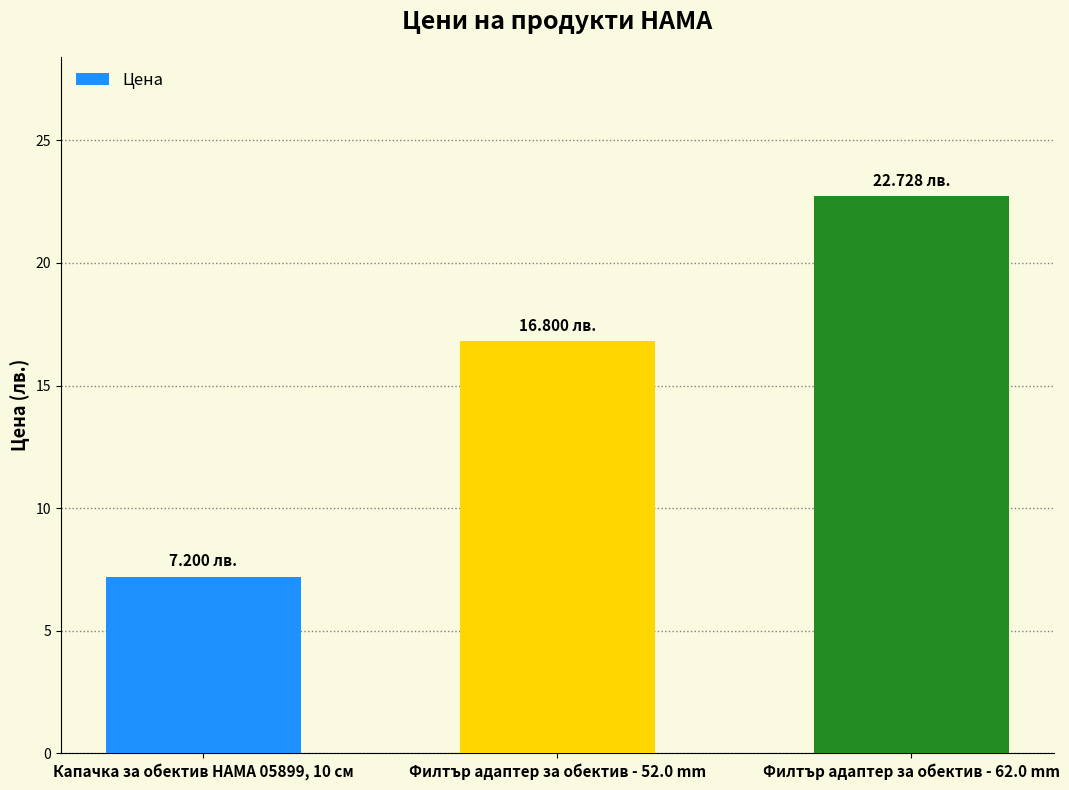

Rank the categories by value from lowest to highest.

Капачка за обектив HAMA 05899, 10 см, Филтър адаптер за обектив - 52.0 mm, Филтър адаптер за обектив - 62.0 mm